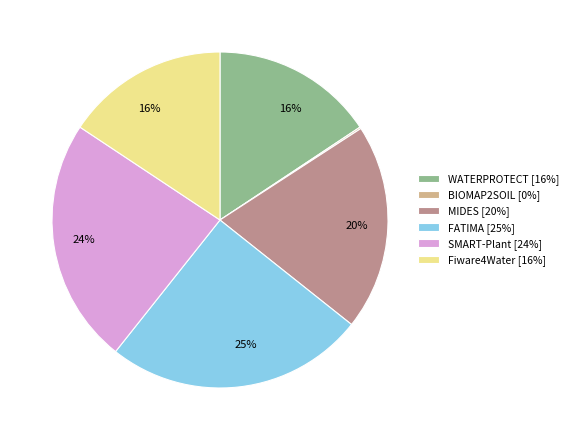

To the nearest percent, what is the average slice percentage?

17%